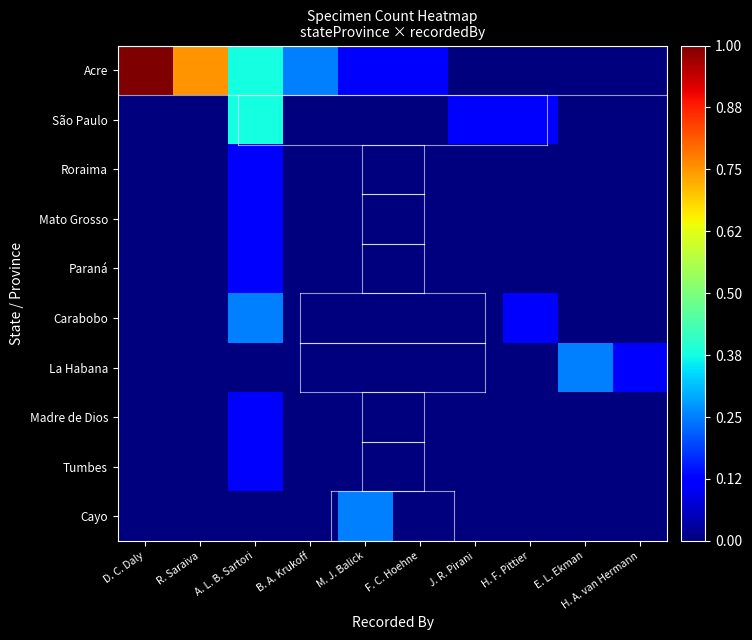

Reading left to right, what are all the values shown in this chart?

Acre: D. C. Daly=1.0	R. Saraiva=0.8	A. L. B. Sartori=0.4	B. A. Krukoff=0.2	M. J. Balick=0.1	F. C. Hoehne=0.1	J. R. Pirani=0.0	H. F. Pittier=0.0	E. L. Ekman=0.0	H. A. van Hermann=0.0
São Paulo: D. C. Daly=0.0	R. Saraiva=0.0	A. L. B. Sartori=0.4	B. A. Krukoff=0.0	M. J. Balick=0.0	F. C. Hoehne=0.0	J. R. Pirani=0.1	H. F. Pittier=0.1	E. L. Ekman=0.0	H. A. van Hermann=0.0
Roraima: D. C. Daly=0.0	R. Saraiva=0.0	A. L. B. Sartori=0.1	B. A. Krukoff=0.0	M. J. Balick=0.0	F. C. Hoehne=0.0	J. R. Pirani=0.0	H. F. Pittier=0.0	E. L. Ekman=0.0	H. A. van Hermann=0.0
Mato Grosso: D. C. Daly=0.0	R. Saraiva=0.0	A. L. B. Sartori=0.1	B. A. Krukoff=0.0	M. J. Balick=0.0	F. C. Hoehne=0.0	J. R. Pirani=0.0	H. F. Pittier=0.0	E. L. Ekman=0.0	H. A. van Hermann=0.0
Paraná: D. C. Daly=0.0	R. Saraiva=0.0	A. L. B. Sartori=0.1	B. A. Krukoff=0.0	M. J. Balick=0.0	F. C. Hoehne=0.0	J. R. Pirani=0.0	H. F. Pittier=0.0	E. L. Ekman=0.0	H. A. van Hermann=0.0
Carabobo: D. C. Daly=0.0	R. Saraiva=0.0	A. L. B. Sartori=0.2	B. A. Krukoff=0.0	M. J. Balick=0.0	F. C. Hoehne=0.0	J. R. Pirani=0.0	H. F. Pittier=0.1	E. L. Ekman=0.0	H. A. van Hermann=0.0
La Habana: D. C. Daly=0.0	R. Saraiva=0.0	A. L. B. Sartori=0.0	B. A. Krukoff=0.0	M. J. Balick=0.0	F. C. Hoehne=0.0	J. R. Pirani=0.0	H. F. Pittier=0.0	E. L. Ekman=0.2	H. A. van Hermann=0.1
Madre de Dios: D. C. Daly=0.0	R. Saraiva=0.0	A. L. B. Sartori=0.1	B. A. Krukoff=0.0	M. J. Balick=0.0	F. C. Hoehne=0.0	J. R. Pirani=0.0	H. F. Pittier=0.0	E. L. Ekman=0.0	H. A. van Hermann=0.0
Tumbes: D. C. Daly=0.0	R. Saraiva=0.0	A. L. B. Sartori=0.1	B. A. Krukoff=0.0	M. J. Balick=0.0	F. C. Hoehne=0.0	J. R. Pirani=0.0	H. F. Pittier=0.0	E. L. Ekman=0.0	H. A. van Hermann=0.0
Cayo: D. C. Daly=0.0	R. Saraiva=0.0	A. L. B. Sartori=0.0	B. A. Krukoff=0.0	M. J. Balick=0.2	F. C. Hoehne=0.0	J. R. Pirani=0.0	H. F. Pittier=0.0	E. L. Ekman=0.0	H. A. van Hermann=0.0